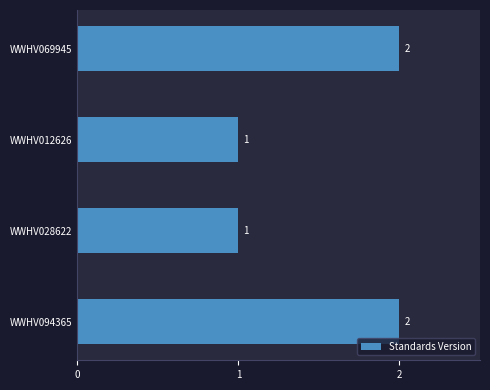

How many bars are there in total?

4